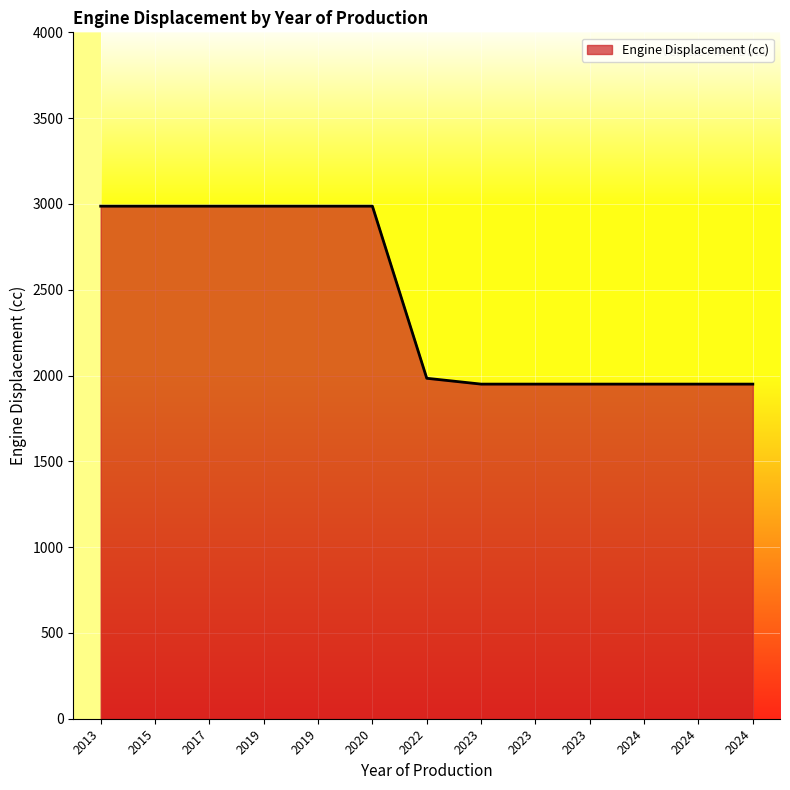

Is this an area chart (filled region under the line)?

Yes